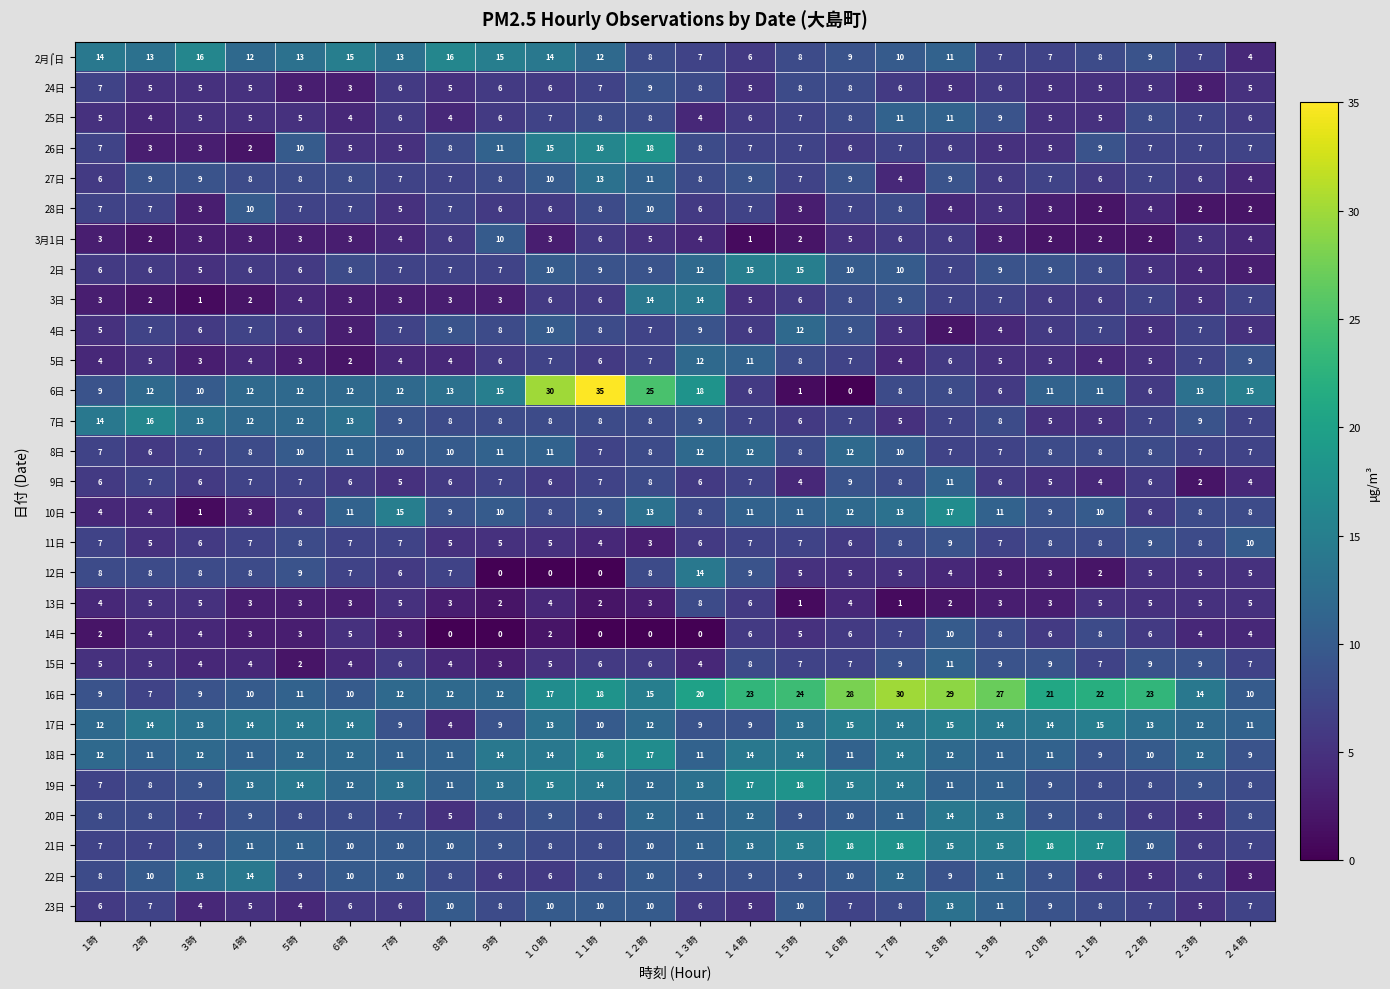

The 18日 series shows 26 at １２時. True or false?

False